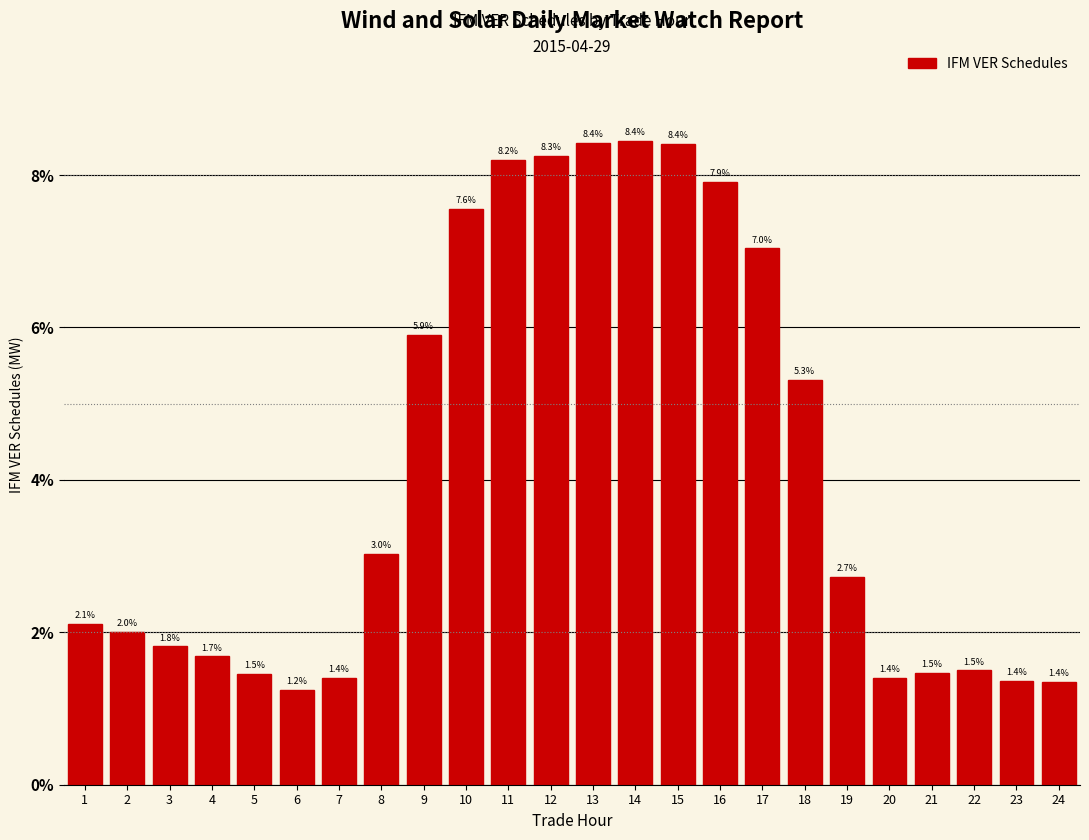

Reading left to right, transcribe all the data shown in this chart.

2.1	2.0	1.8	1.7	1.5	1.2	1.4	3.0	5.9	7.6	8.2	8.3	8.4	8.4	8.4	7.9	7.0	5.3	2.7	1.4	1.5	1.5	1.4	1.4